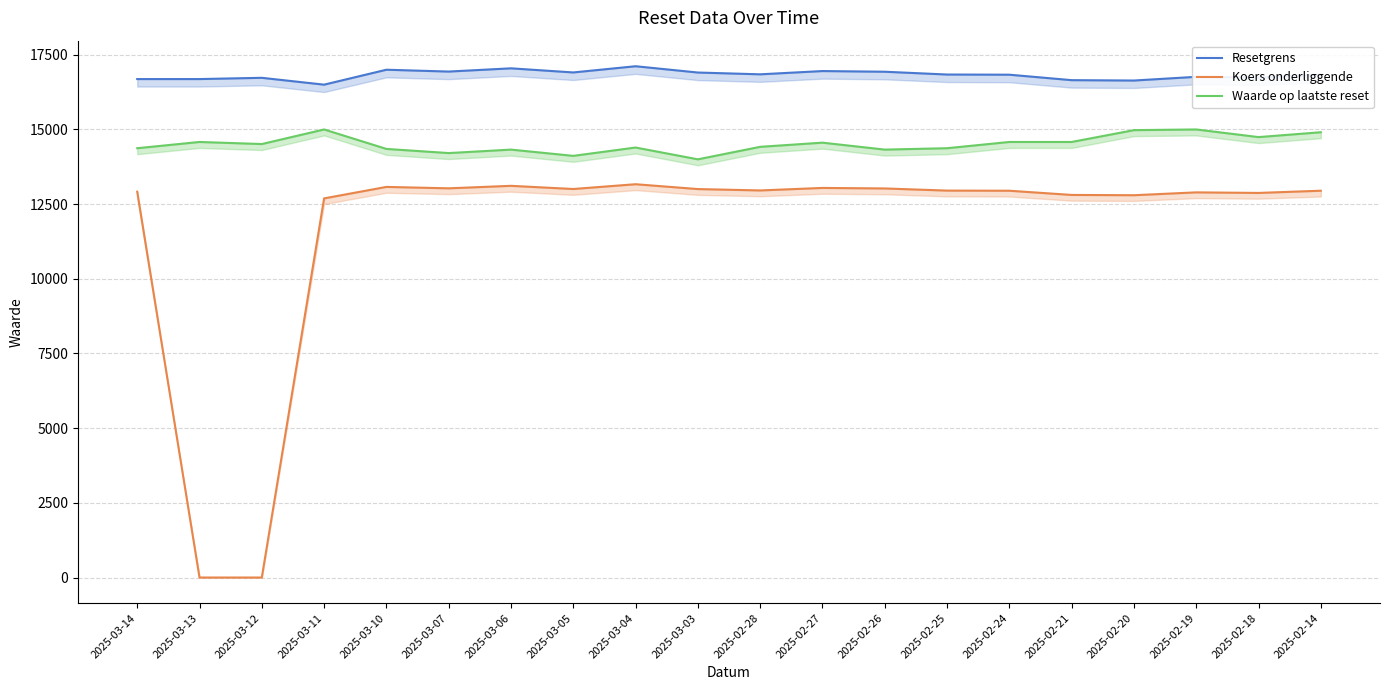

List the labels in order of Waarde op laatste reset value, largest first.

2025-03-11, 2025-02-19, 2025-02-20, 2025-02-14, 2025-02-18, 2025-03-13, 2025-02-24, 2025-02-21, 2025-02-27, 2025-03-12, 2025-02-28, 2025-03-04, 2025-03-14, 2025-02-25, 2025-03-10, 2025-03-06, 2025-02-26, 2025-03-07, 2025-03-05, 2025-03-03